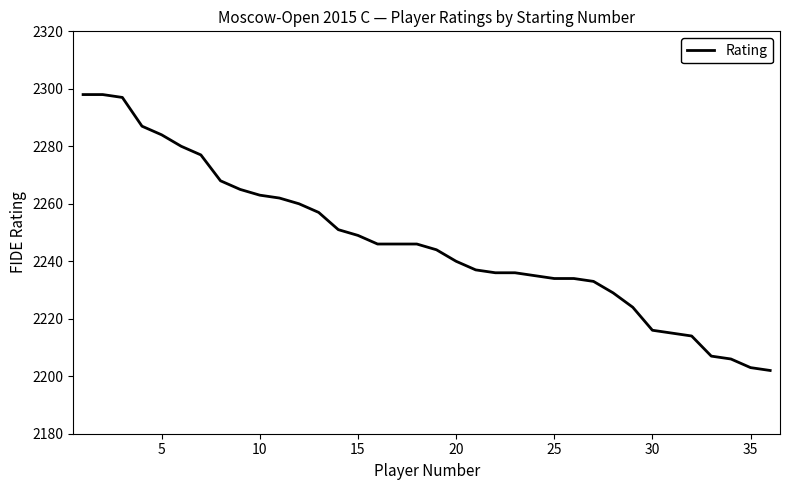

What is the minimum value shown in the chart?

2202